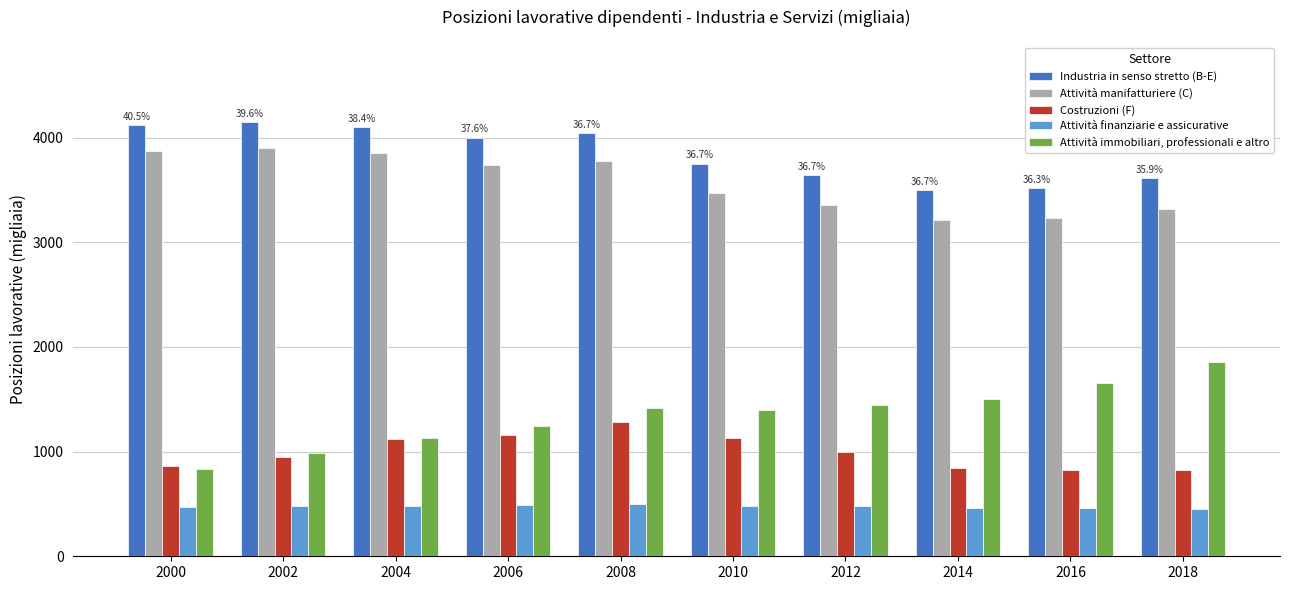

Rank the series at 2016 from lowest to highest value.

Attività finanziarie e assicurative, Costruzioni (F), Attività immobiliari, professionali e altro, Attività manifatturiere (C), Industria in senso stretto (B-E)